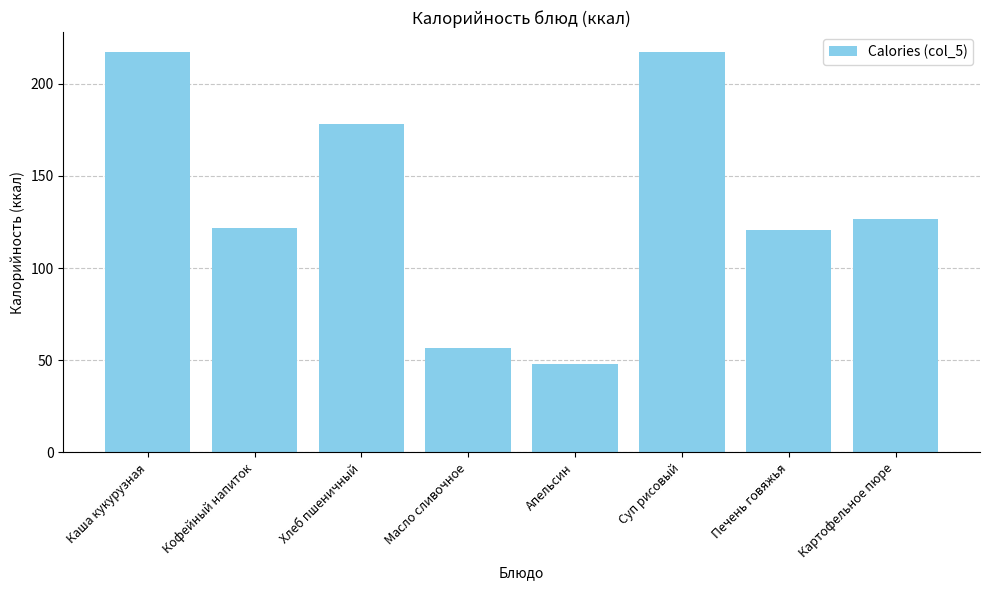

Count the number of categories in the chart.

8